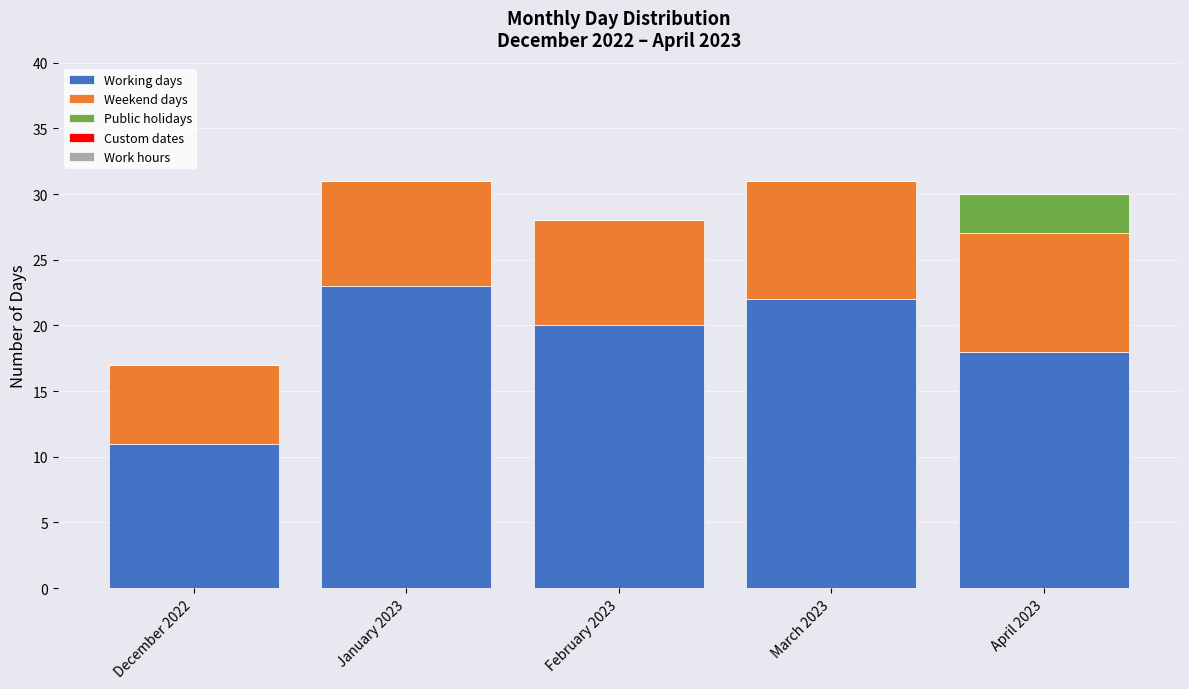

The value of Working days at February 2023 is 12. True or false?

False